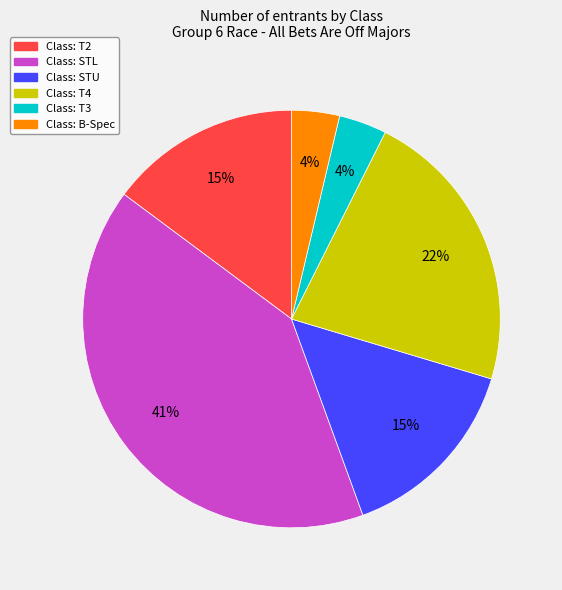

Is there any slice that represents more than half of the pie?

No